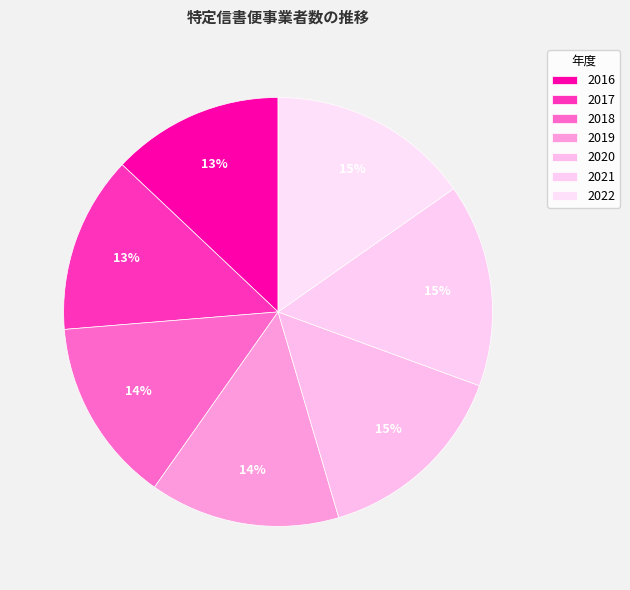

Which slice is the smallest?

2016